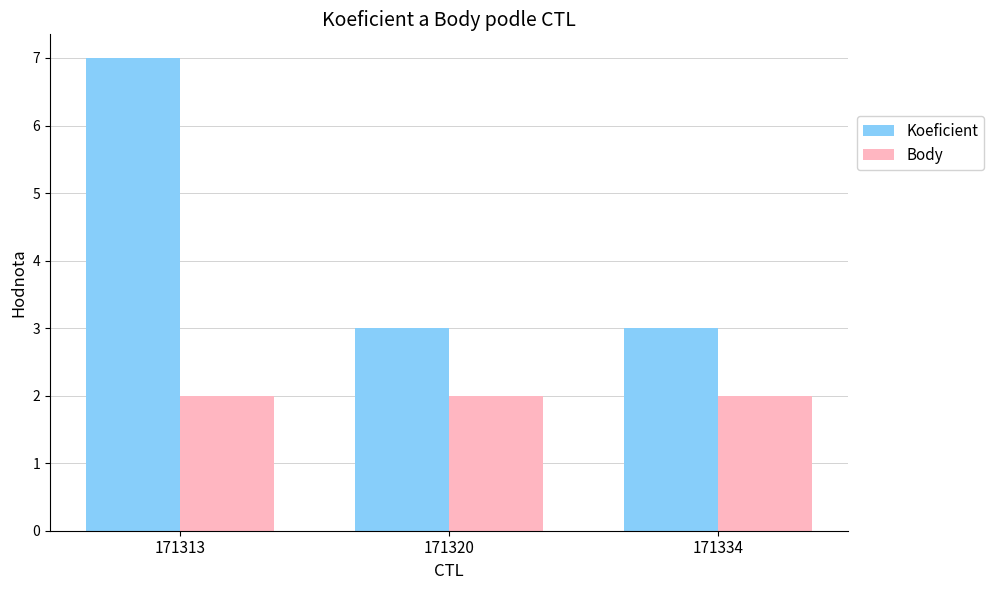

What is the difference between the highest and lowest values at 171313?

5